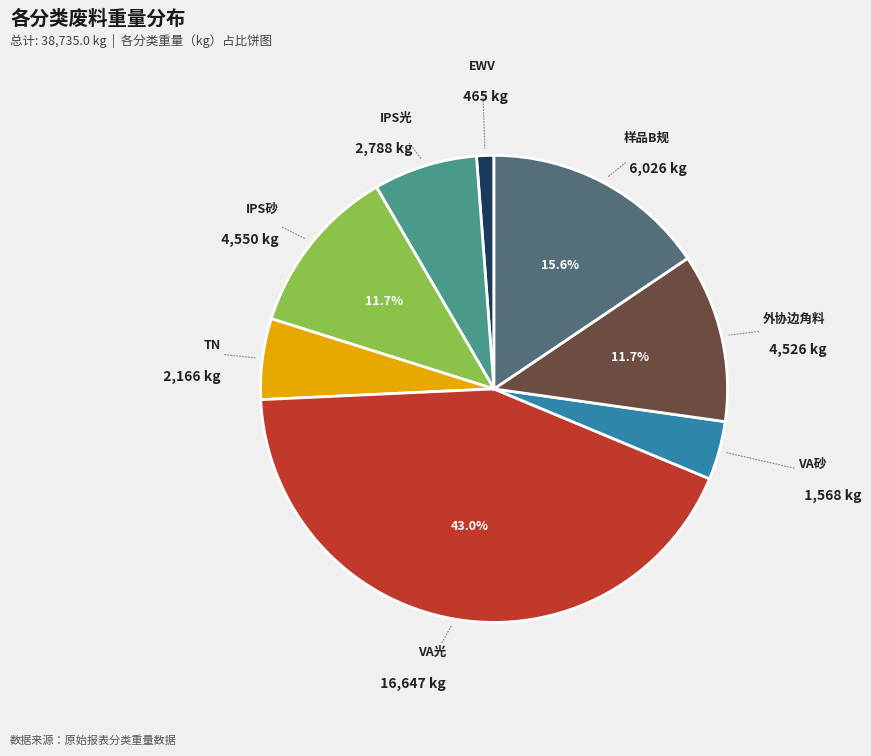

What percentage is the VA砂 slice, to the nearest percent?

4%